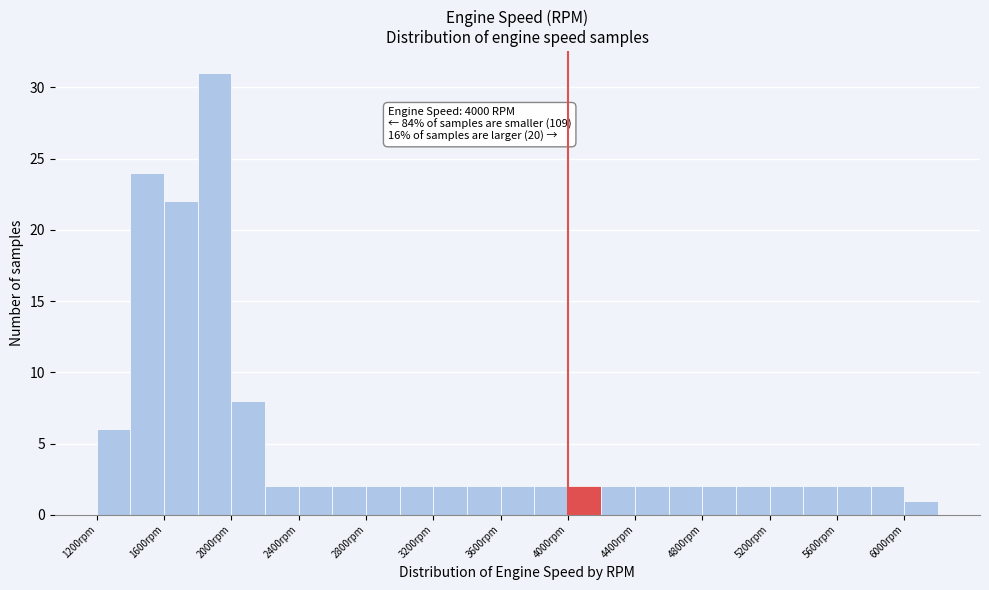

Which range on the x-axis has the tallest bar?

1800 to 2000